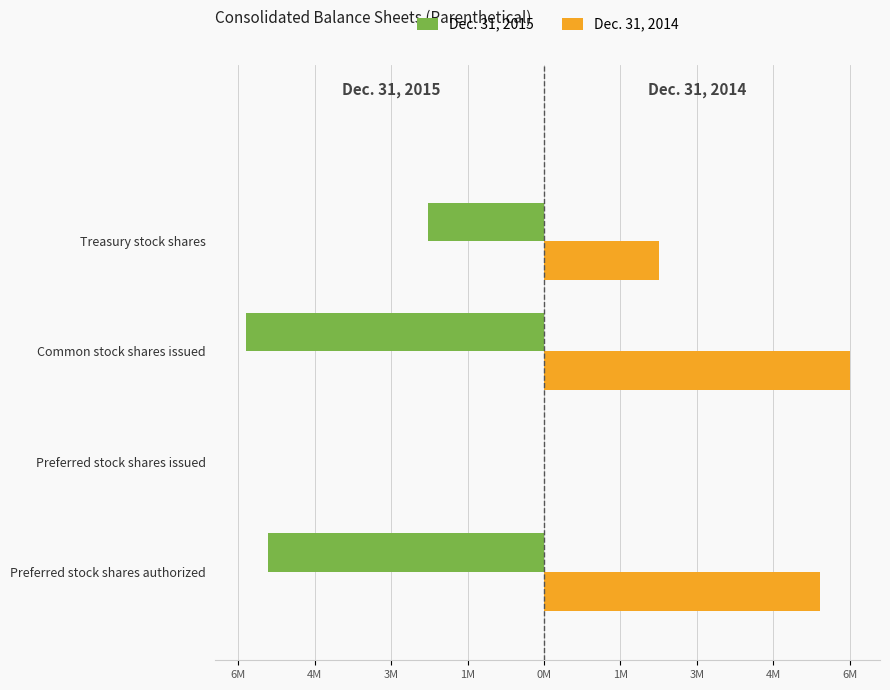

What are all the series names shown in the legend?

Dec. 31, 2015, Dec. 31, 2014